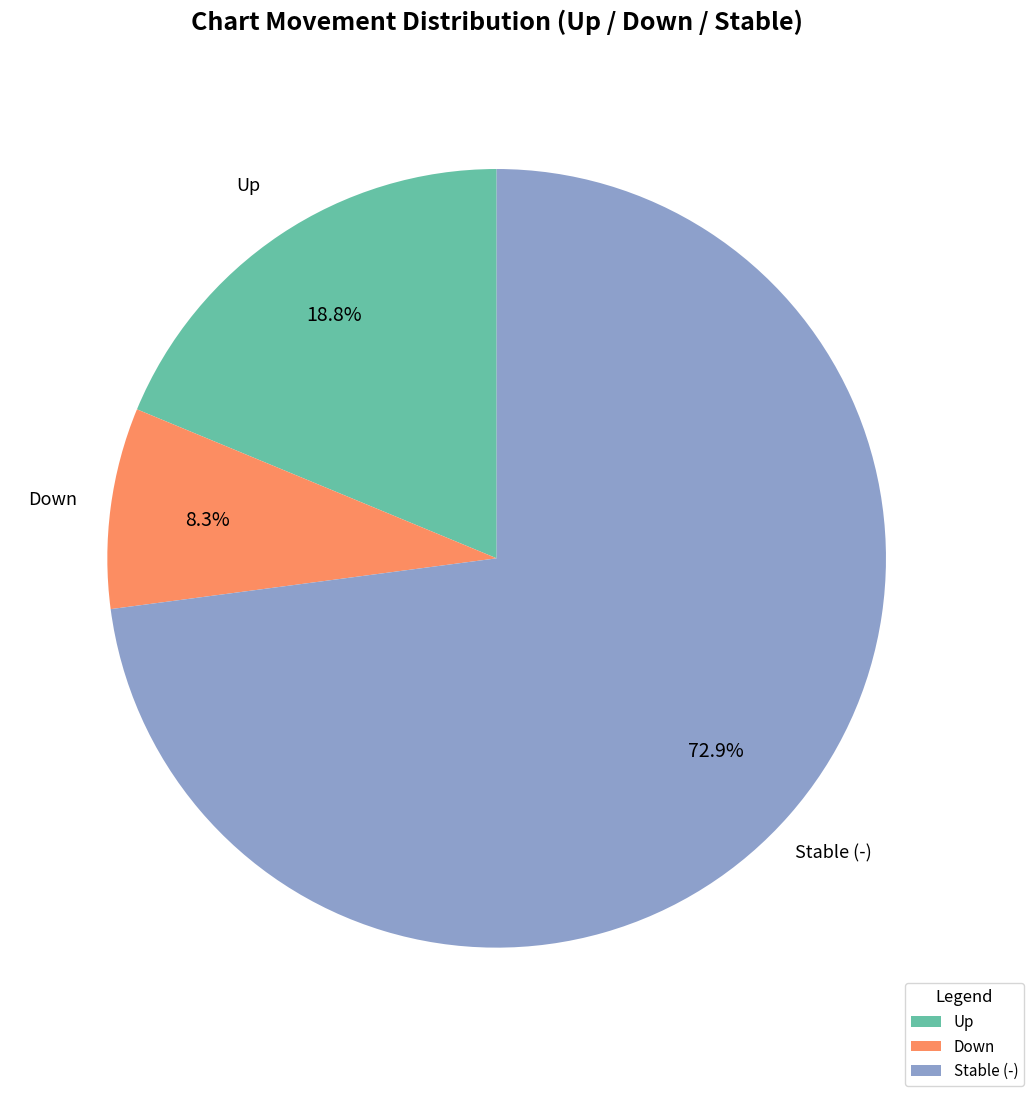

Which has a higher value, Down or Up?

Up